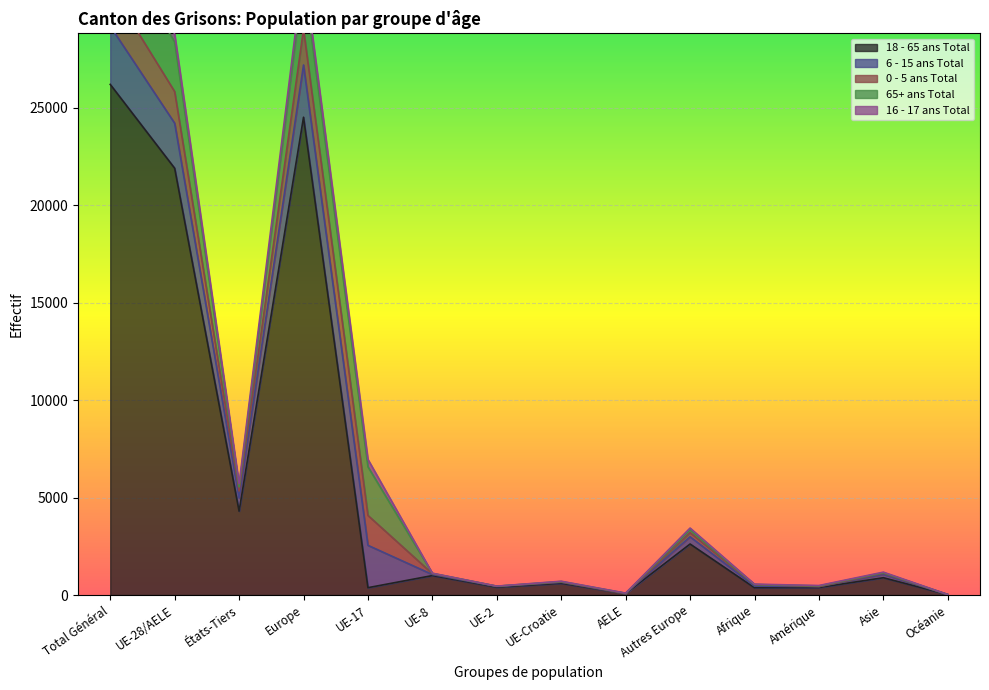

Where is 16 - 17 ans Total nearest to the value 283?

UE-17